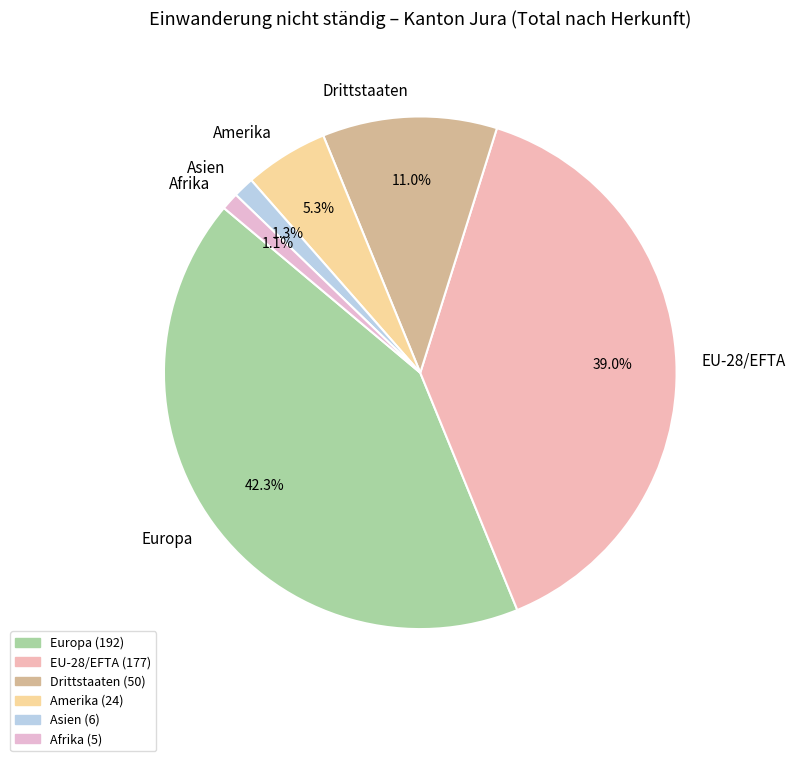

How much of the chart is everything except Drittstaaten?

89.0%